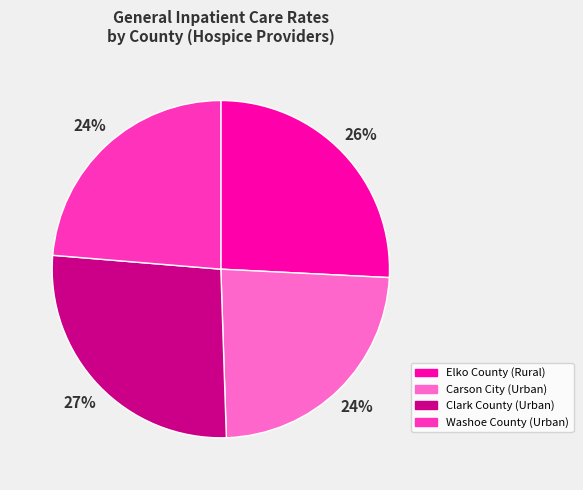

What percentage is the Carson City (Urban) slice, to the nearest percent?

24%